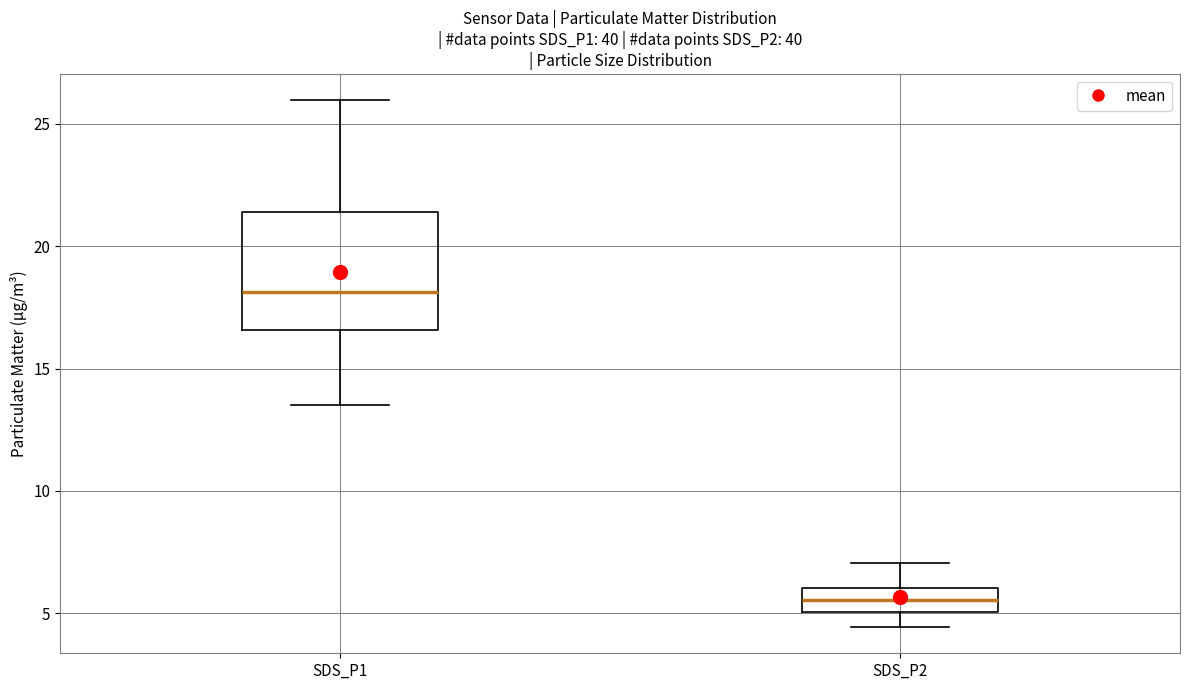

Reading left to right, read every box against the y-axis: the position of its median line, the range the box covers, and the ends of its whiskers. The values are not printed on the chart, so give them approximately, as read against the axis.

SDS_P1: median 18.0, box 16.5 to 21.5, whiskers 13.5 to 26.0
SDS_P2: median 5.5, box 5.0 to 6.0, whiskers 4.5 to 7.0